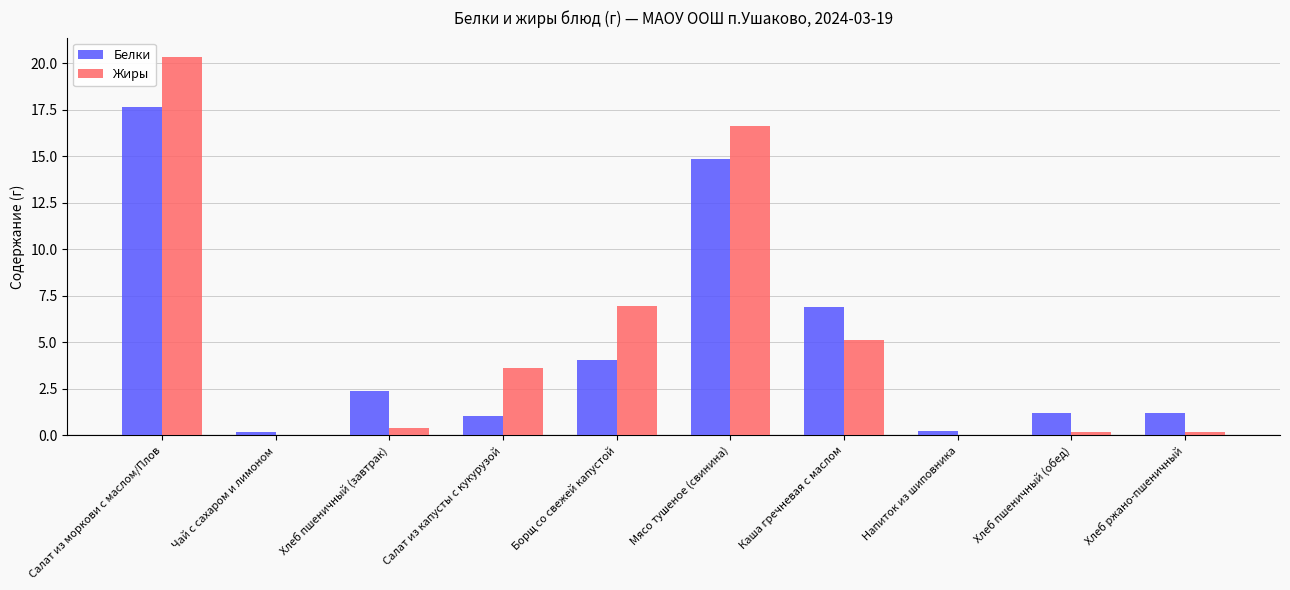

What is the total value across all series at Салат из капусты с кукурузой?

4.7